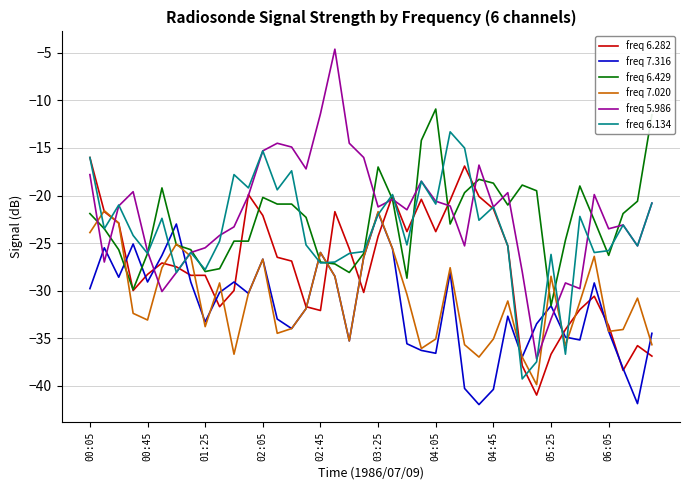

What is the difference between the maximum and minimum values in the freq 7.020 series?

18.3